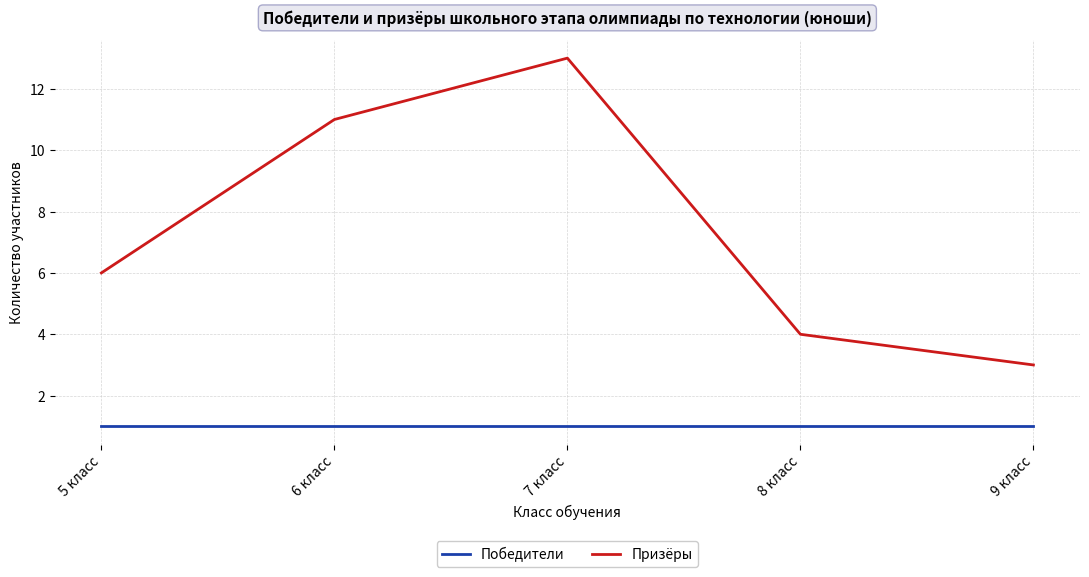

Which series changed the most between 7 класс and 8 класс?

Призёры